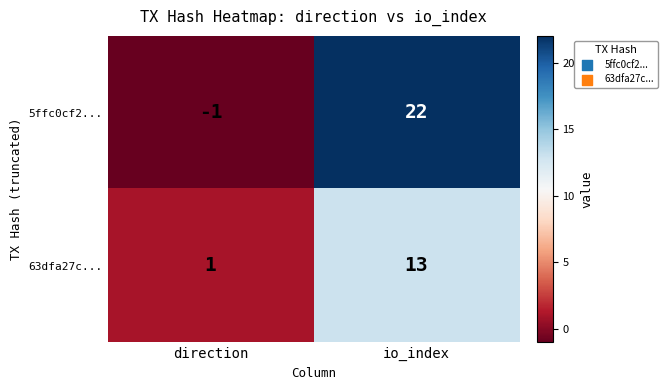

How many positive values does the 5ffc0cf2... series have?

1